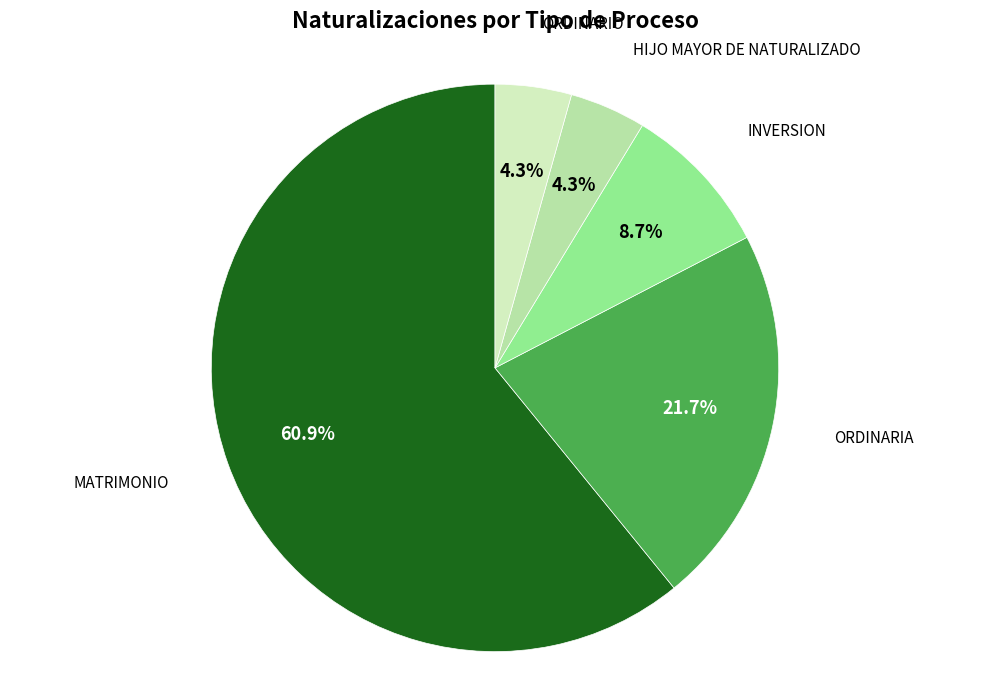

Count the number of slices in the pie.

5